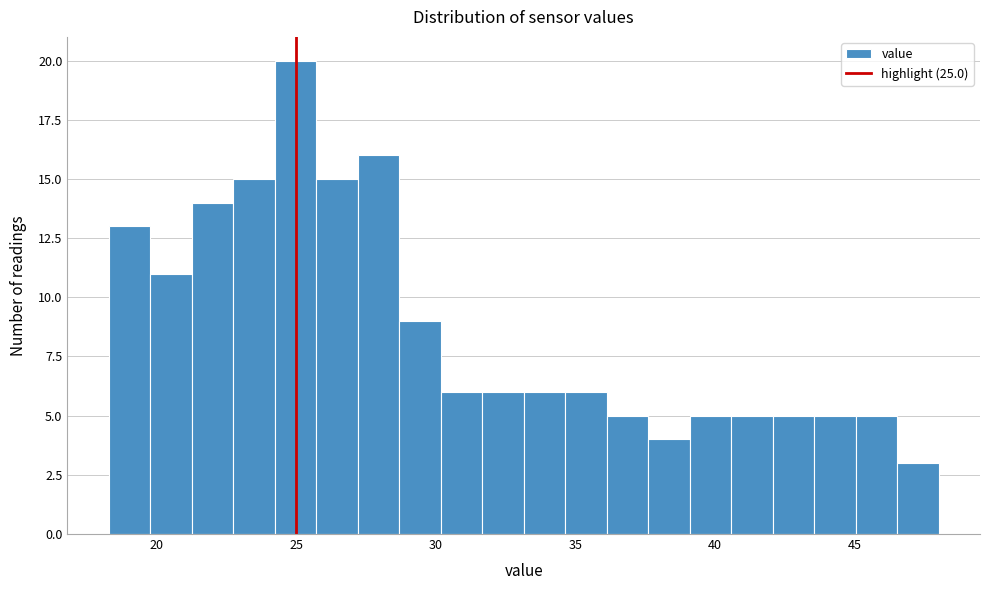

Around what value on the x-axis is the tallest bar? Give the approximate position of its centre, as read against the axis.

25.0